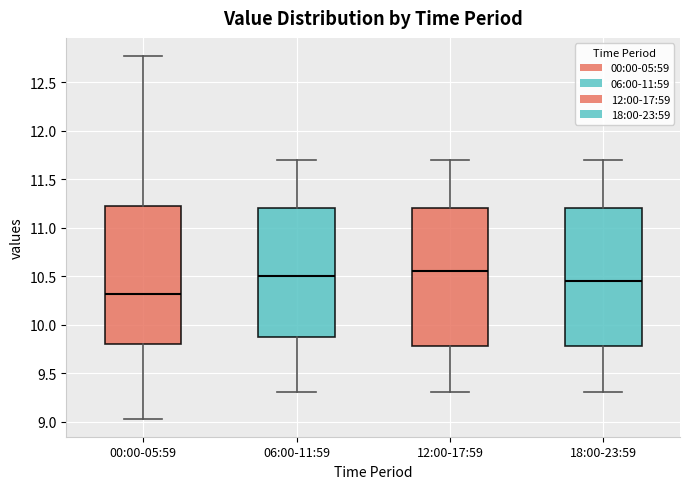

Reading left to right, transcribe this box plot: for each box, give where its median line is, the range the box spans, and where its two whiskers end, as read against the y-axis. The values are not printed on the chart, so give them approximately, as read against the axis.

00:00-05:59: median 10.30, box 9.80 to 11.25, whiskers 9.05 to 12.75
06:00-11:59: median 10.50, box 9.90 to 11.20, whiskers 9.30 to 11.70
12:00-17:59: median 10.55, box 9.80 to 11.20, whiskers 9.30 to 11.70
18:00-23:59: median 10.45, box 9.80 to 11.20, whiskers 9.30 to 11.70